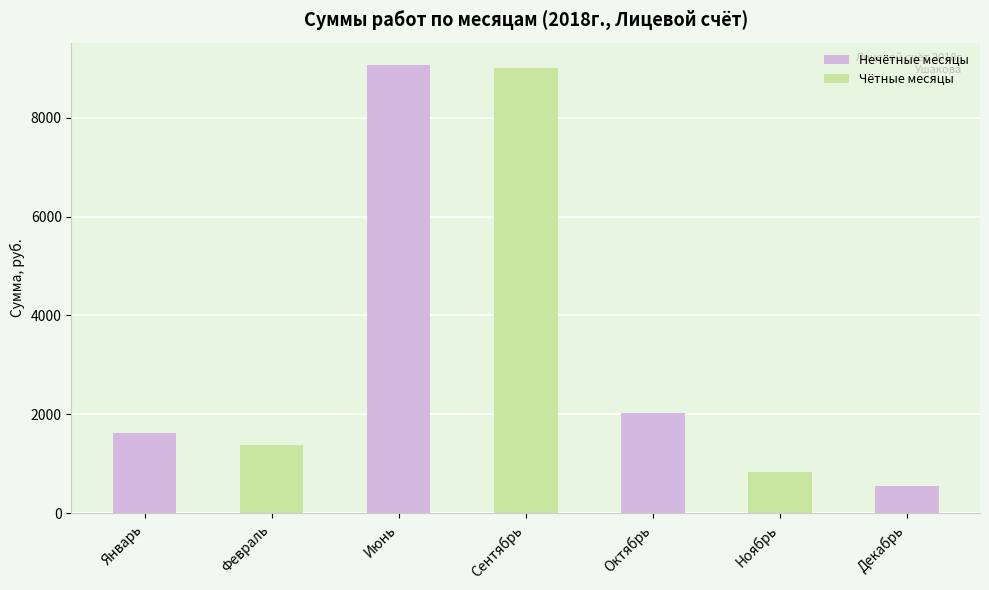

What is the change in value from Январь to Ноябрь?

-791.9